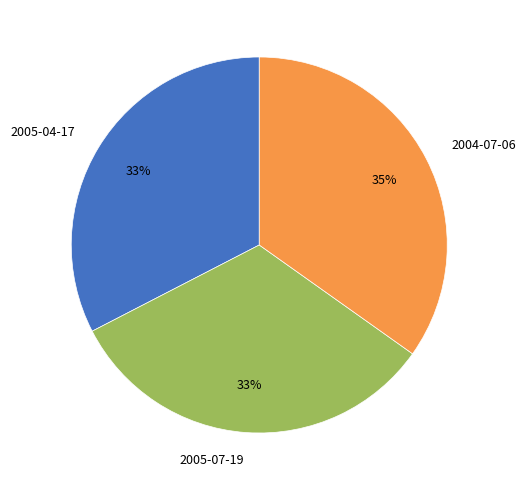

Between 2004-07-06 and 2005-04-17, which is larger?

2004-07-06